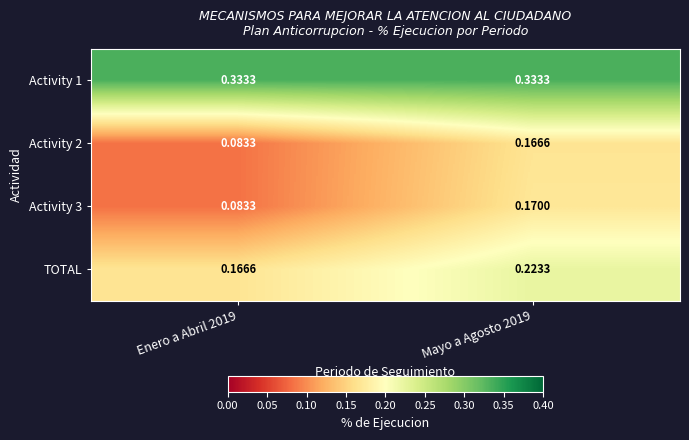

What is the total value across all series at Enero a Abril 2019?

0.7